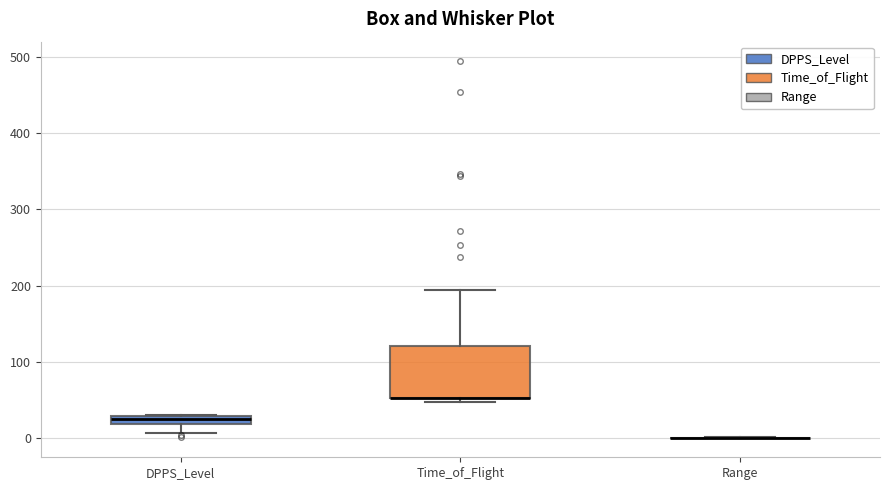

Which box is the tallest, from its lower edge to its upper edge?

Time_of_Flight